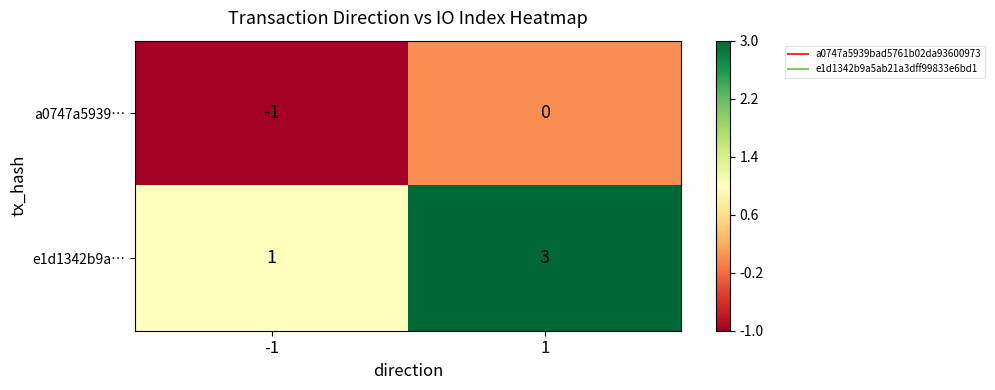

Reading left to right, what are all the values shown in this chart?

a0747a5939…: -1	0
e1d1342b9a…: 1	3